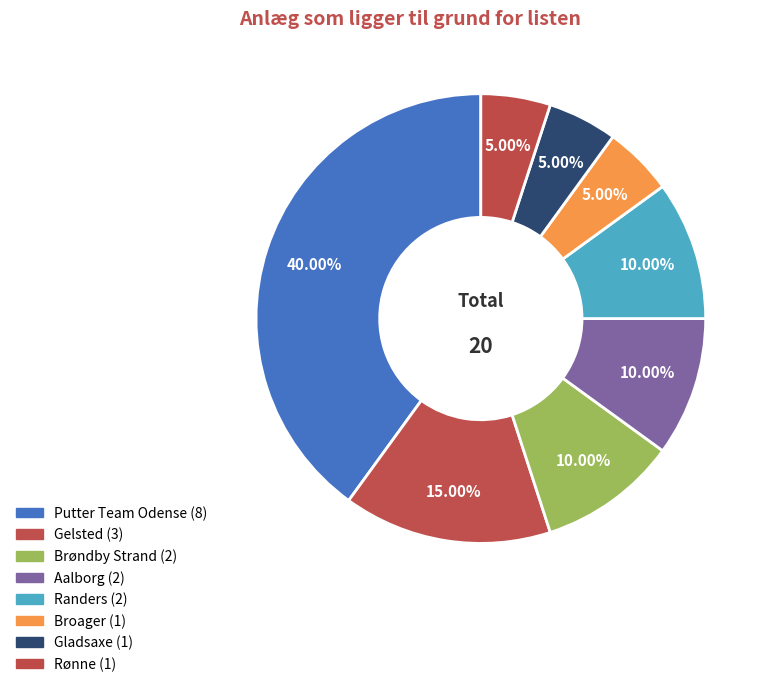

How many slices are in this pie chart?

8